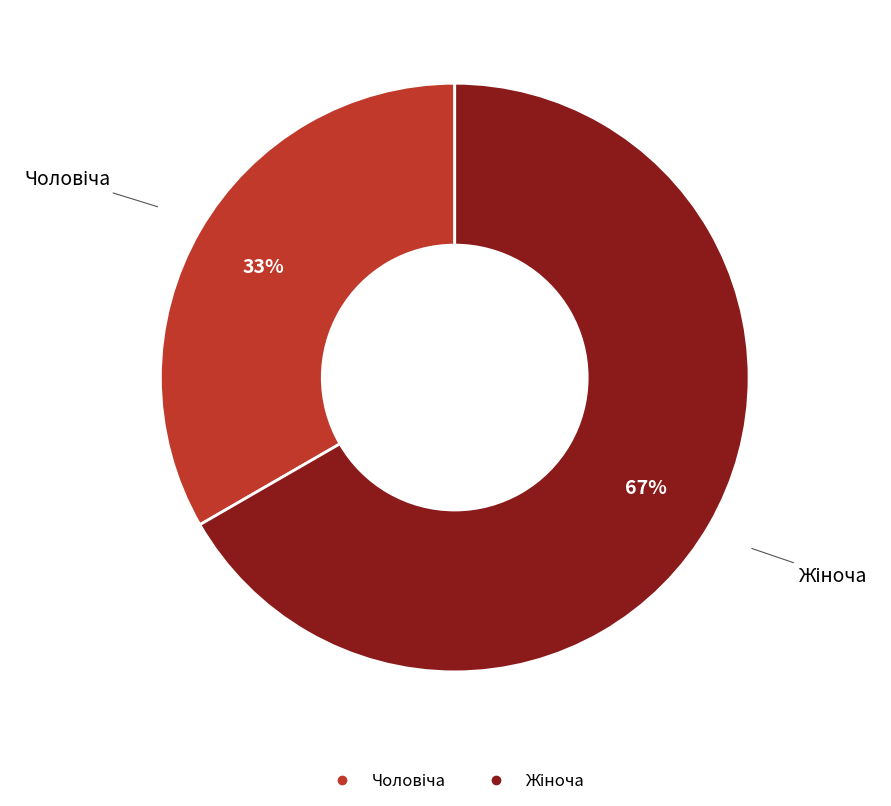

Is there any slice that represents more than half of the pie?

Yes